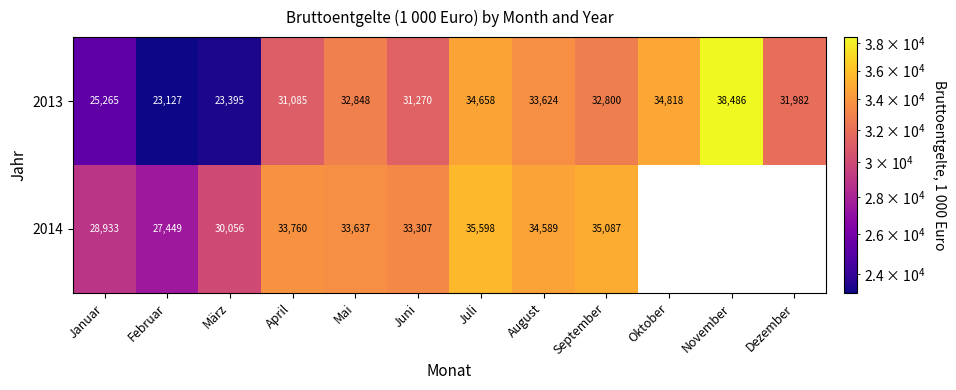

What is the spread (max minus min) of values at Juli?

940